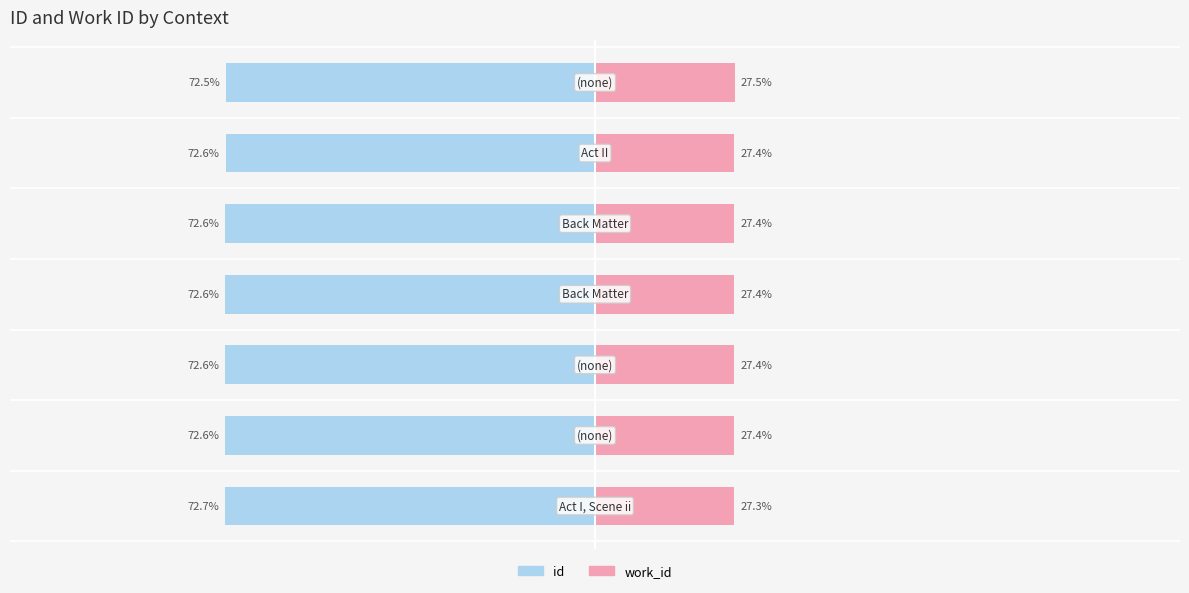

What is the sum of all id values?

-508.4